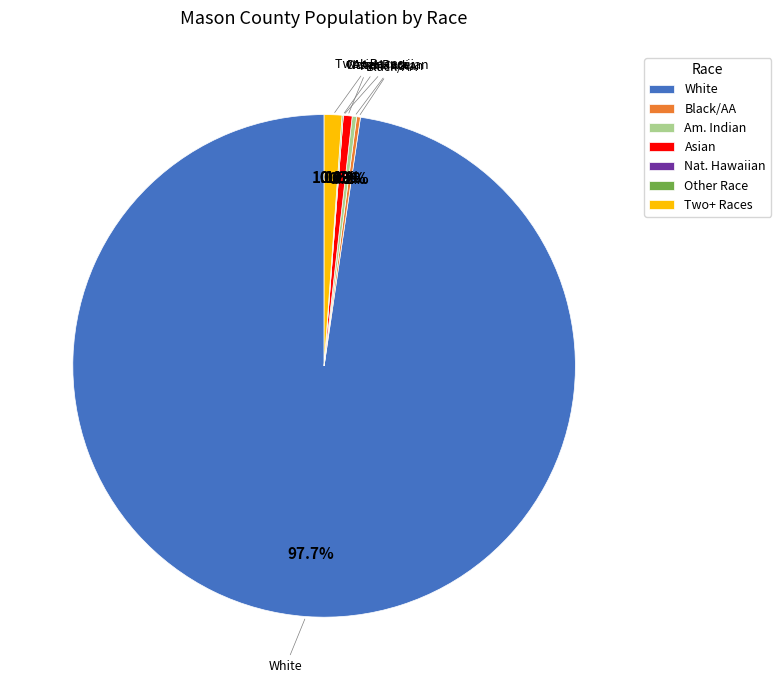

The Some Other Race alone slice represents 0% of the pie. True or false?

True